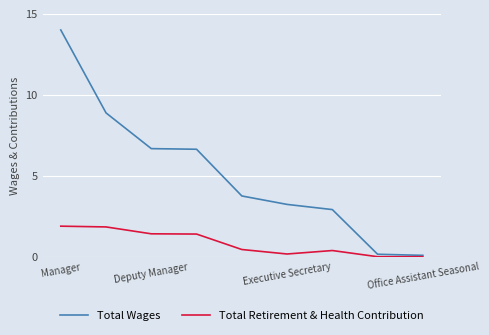

List the series in order of their overall mean, highest first.

Total Wages, Total Retirement & Health Contribution